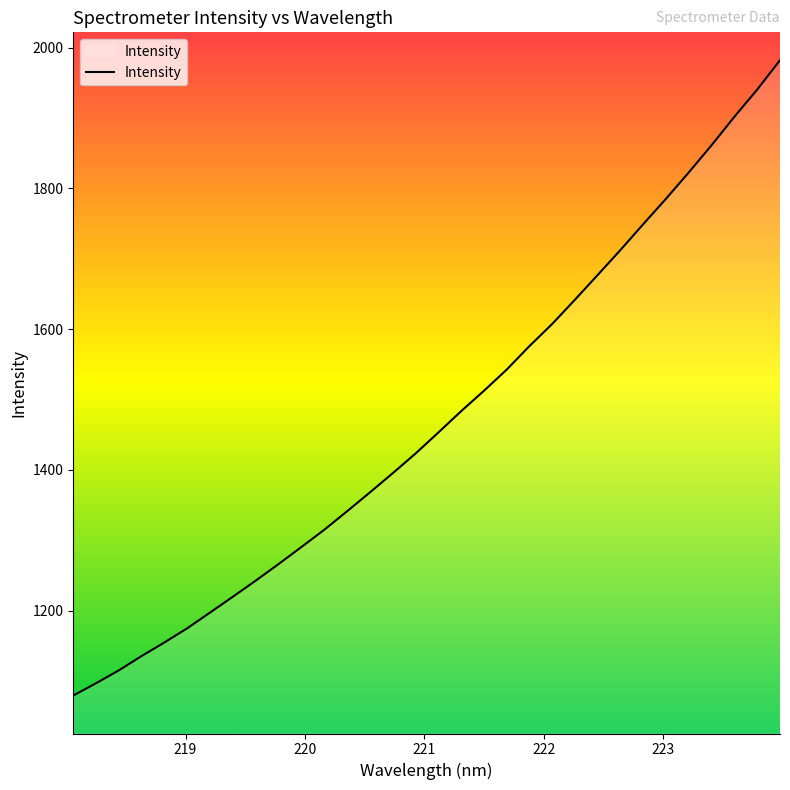

How many lines are shown in the chart?

1